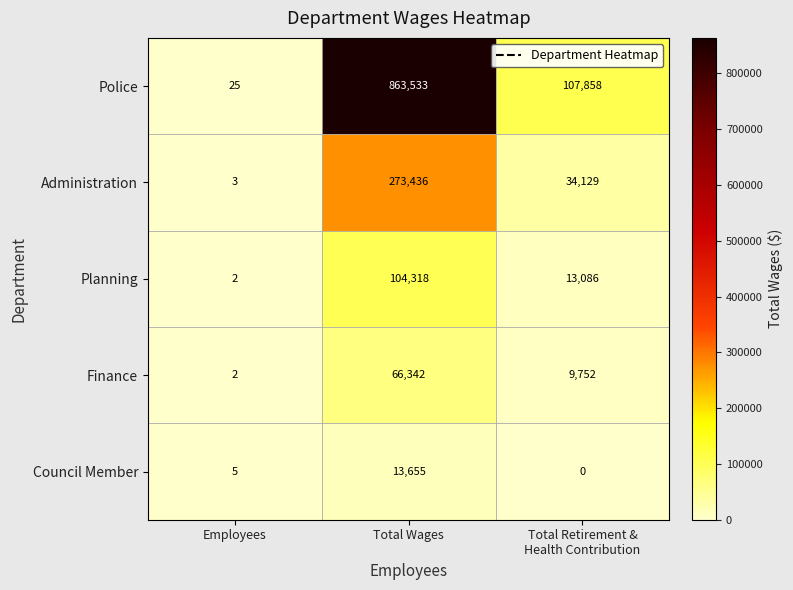

At which label is Council Member closest to 6827?

Employees